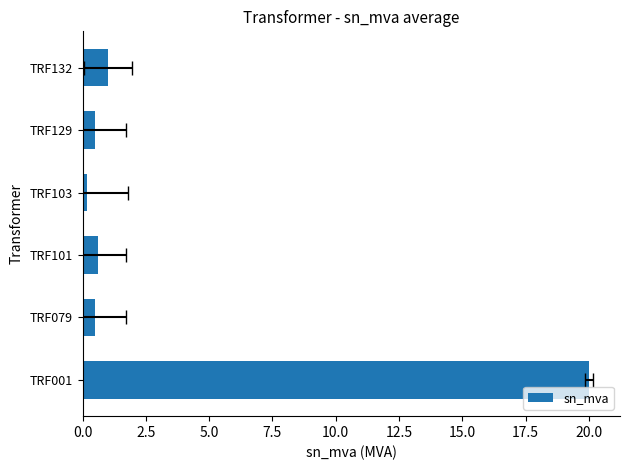

How many bars are there in total?

6